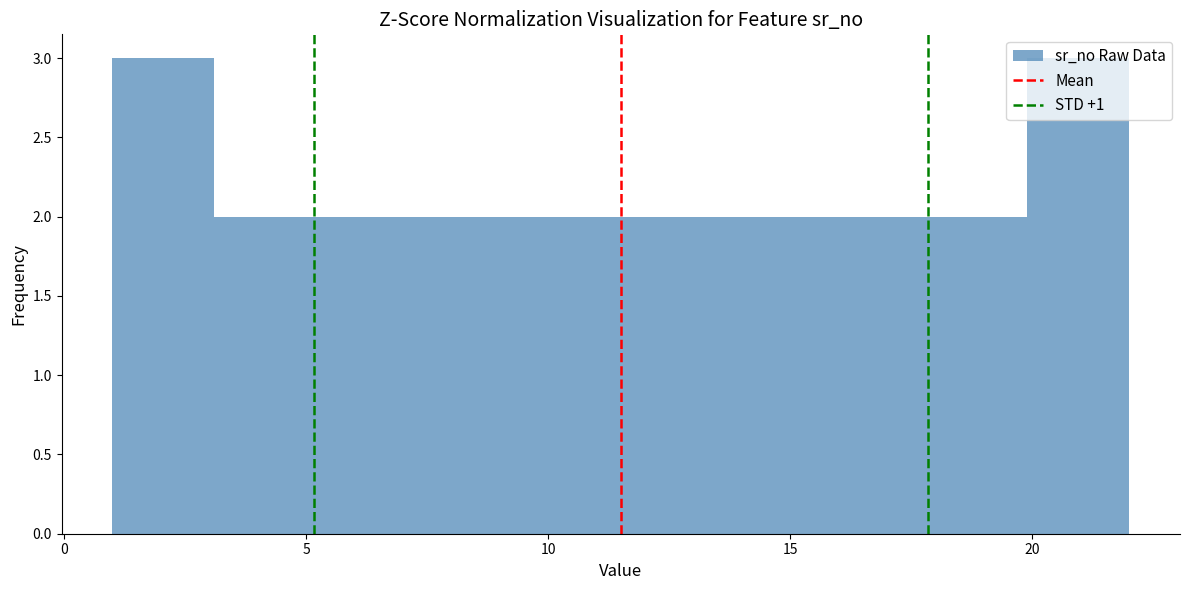

How tall is the bar that spans 13.6 to 15.7 on the x-axis? Neither the bar edges nor the heights are printed on the chart, so give them approximately, as read against the axes.

2